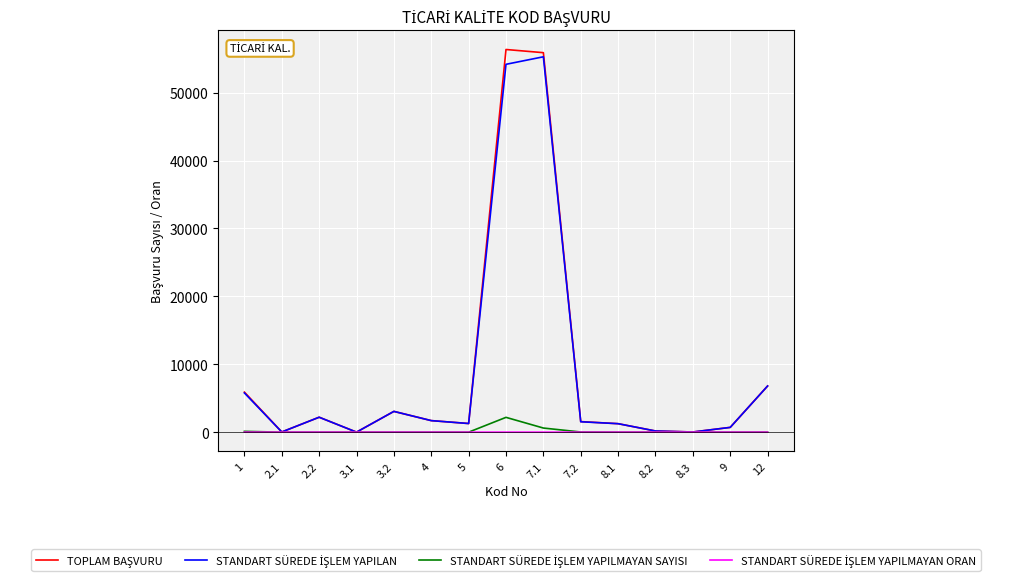

What is the total value across all series at 3.1?

8.0